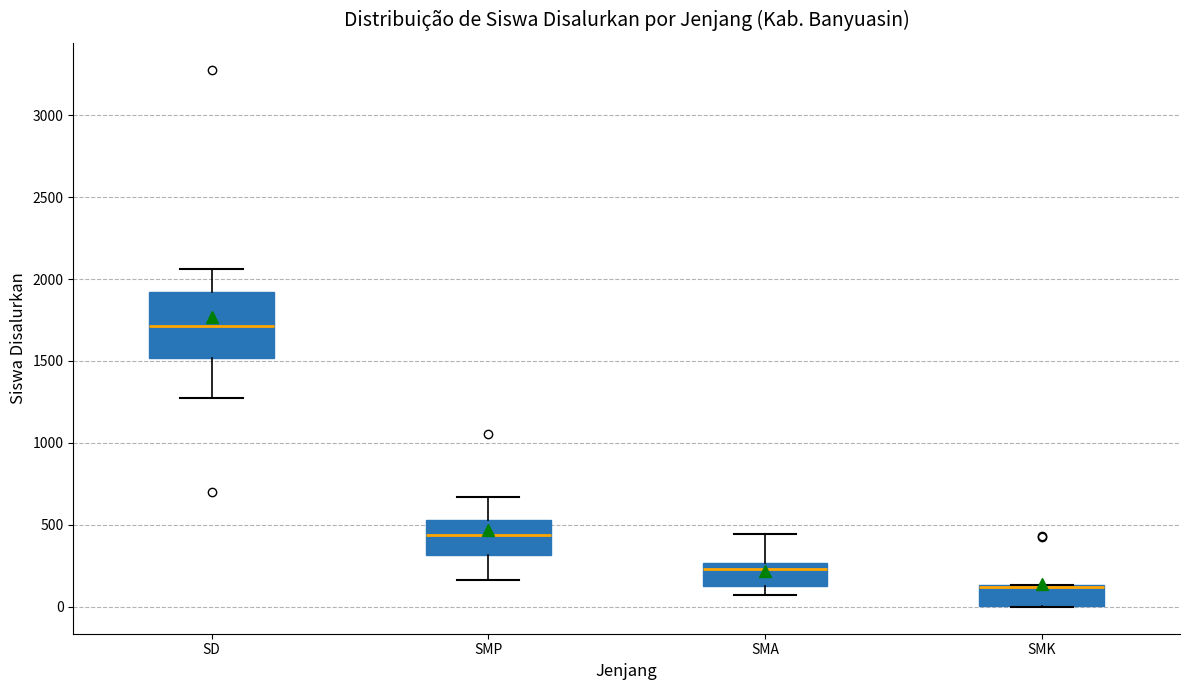

Which box has the highest median line?

SD